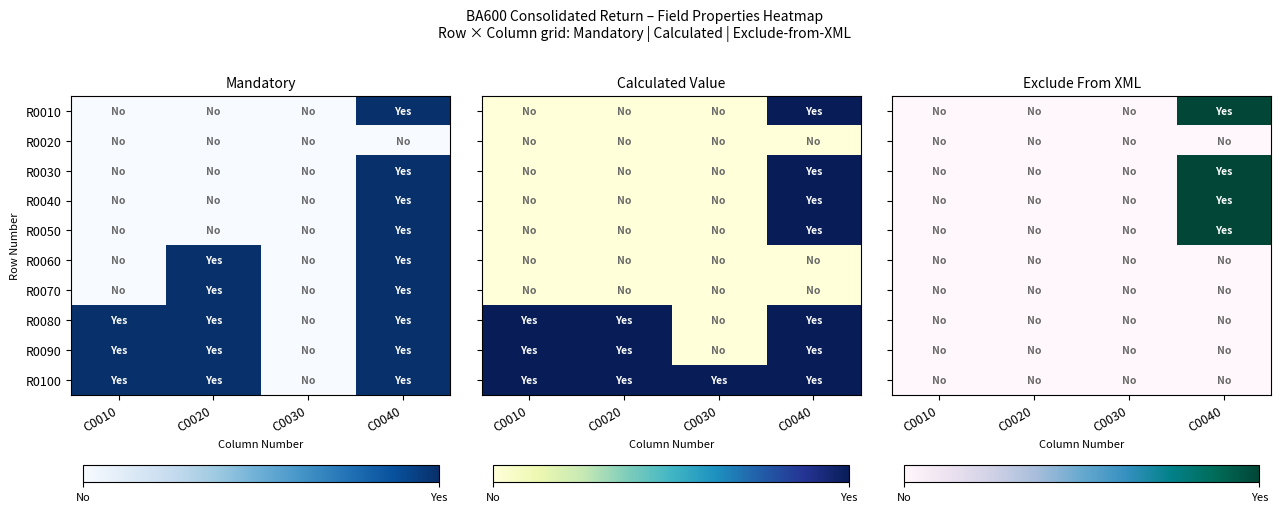

Rank the series by their maximum value, from highest to lowest.

R0010, R0030, R0040, R0050, R0020, R0060, R0070, R0080, R0090, R0100